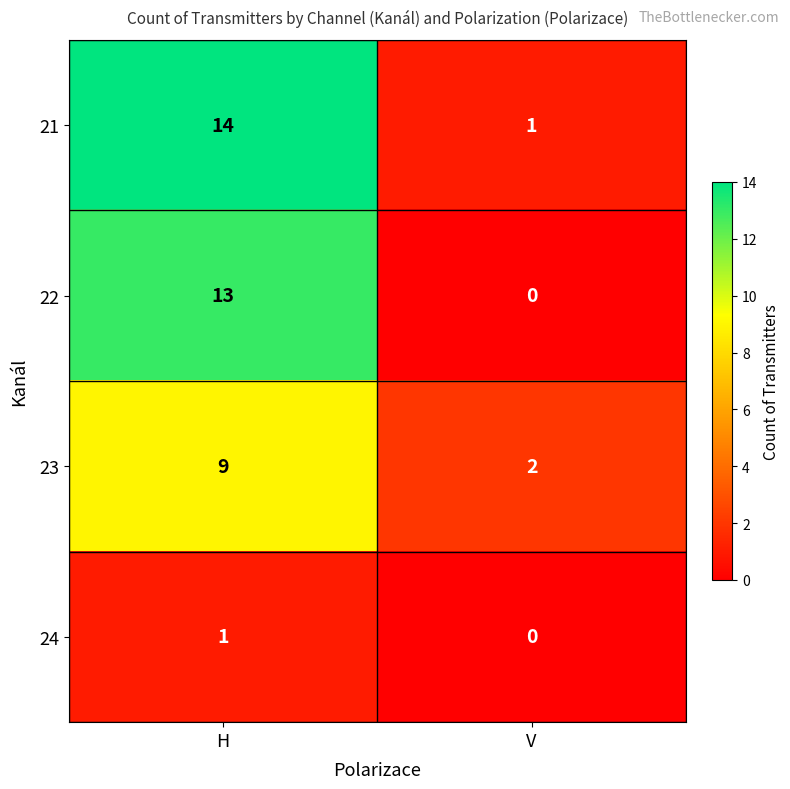

At which category does the chart reach its peak across all series?

H